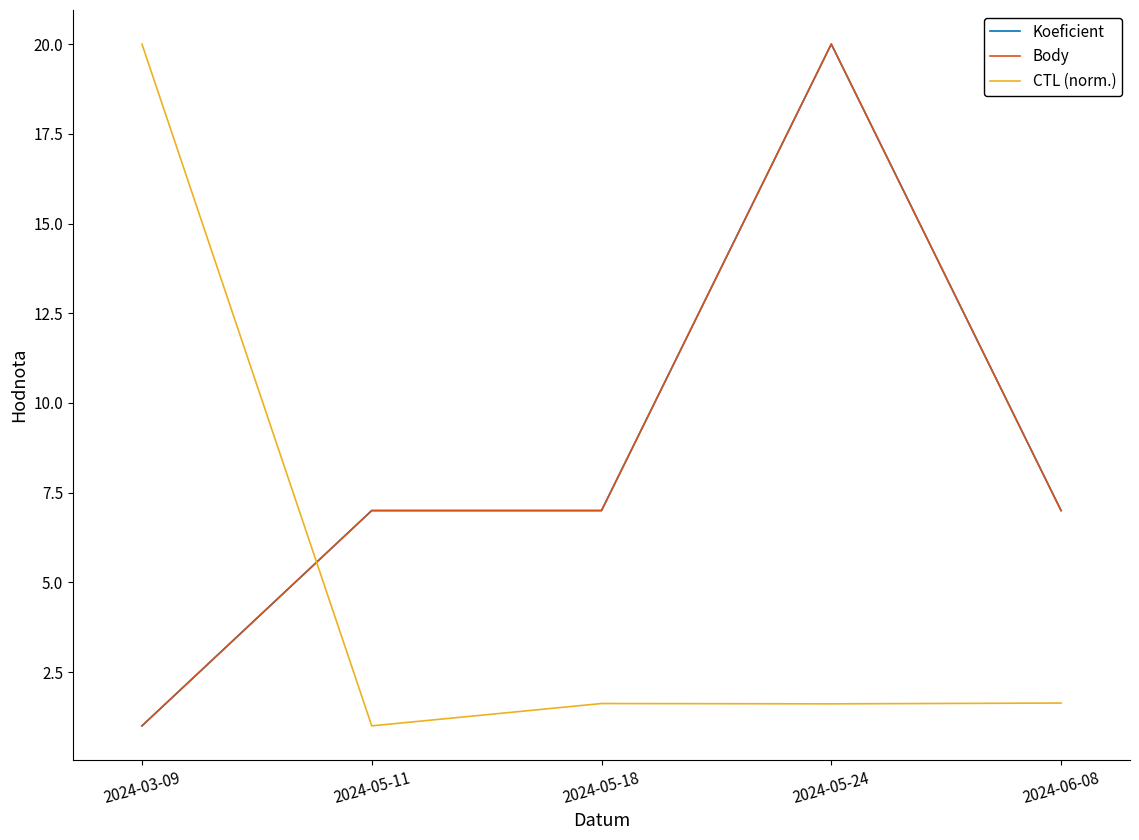

What is the difference between the maximum and minimum values in the Koeficient series?

19.0